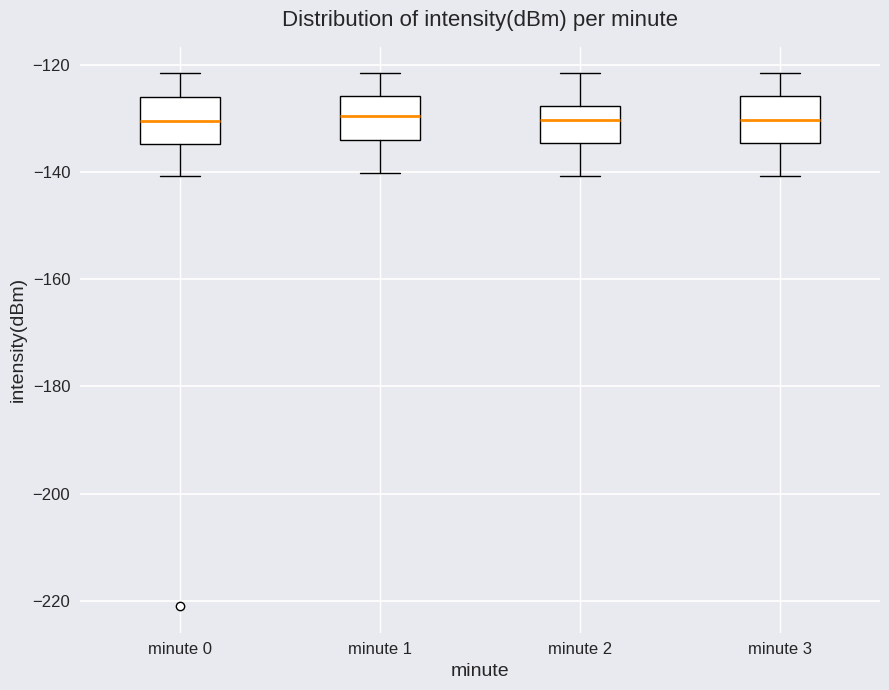

Reading left to right, transcribe this box plot: for each box, give where its median line is, the range the box spans, and where its two whiskers end, as read against the y-axis. The values are not printed on the chart, so give them approximately, as read against the axis.

minute 0: median -130, box -134 to -126, whiskers -140 to -122
minute 1: median -130, box -134 to -126, whiskers -140 to -122
minute 2: median -130, box -134 to -128, whiskers -140 to -122
minute 3: median -130, box -134 to -126, whiskers -140 to -122